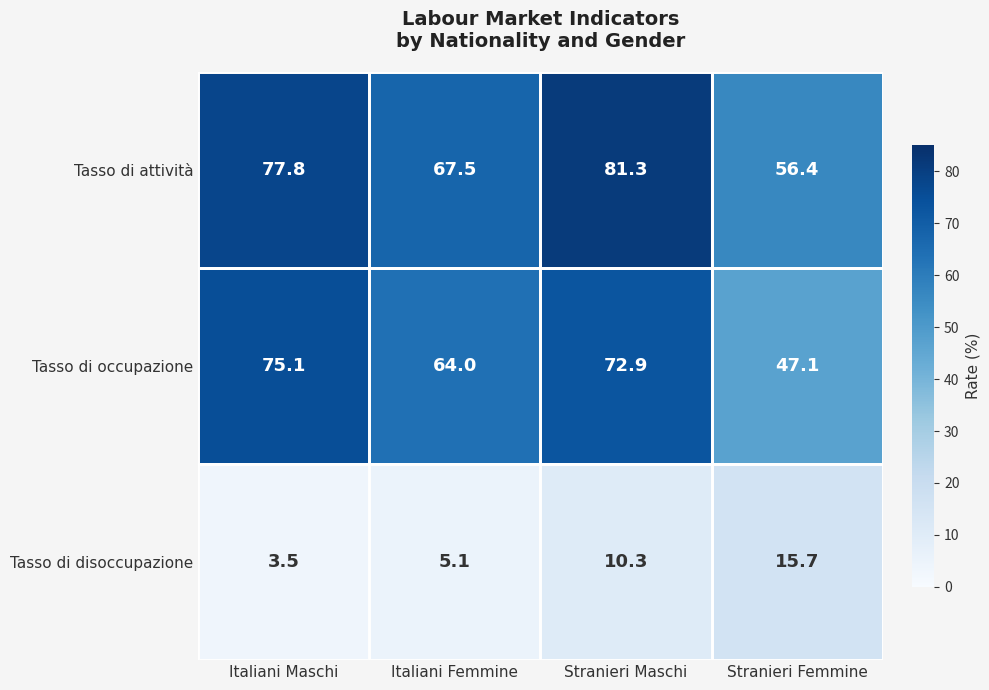

Which category has the highest value across all series?

Stranieri Maschi